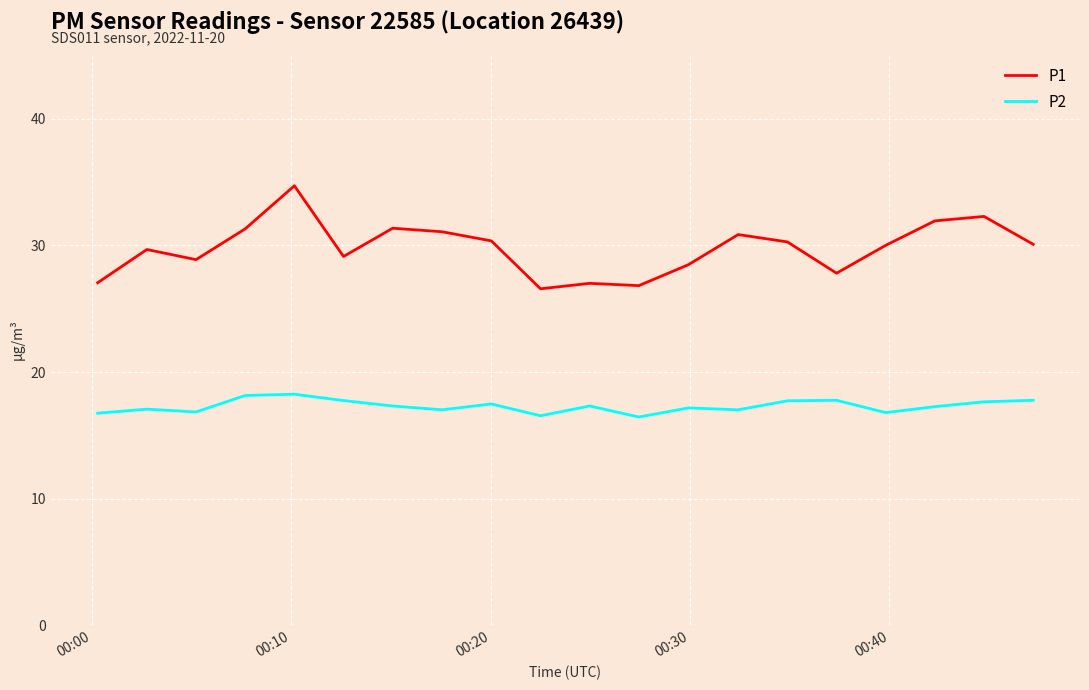

What is the highest value of the P1 series?

34.7